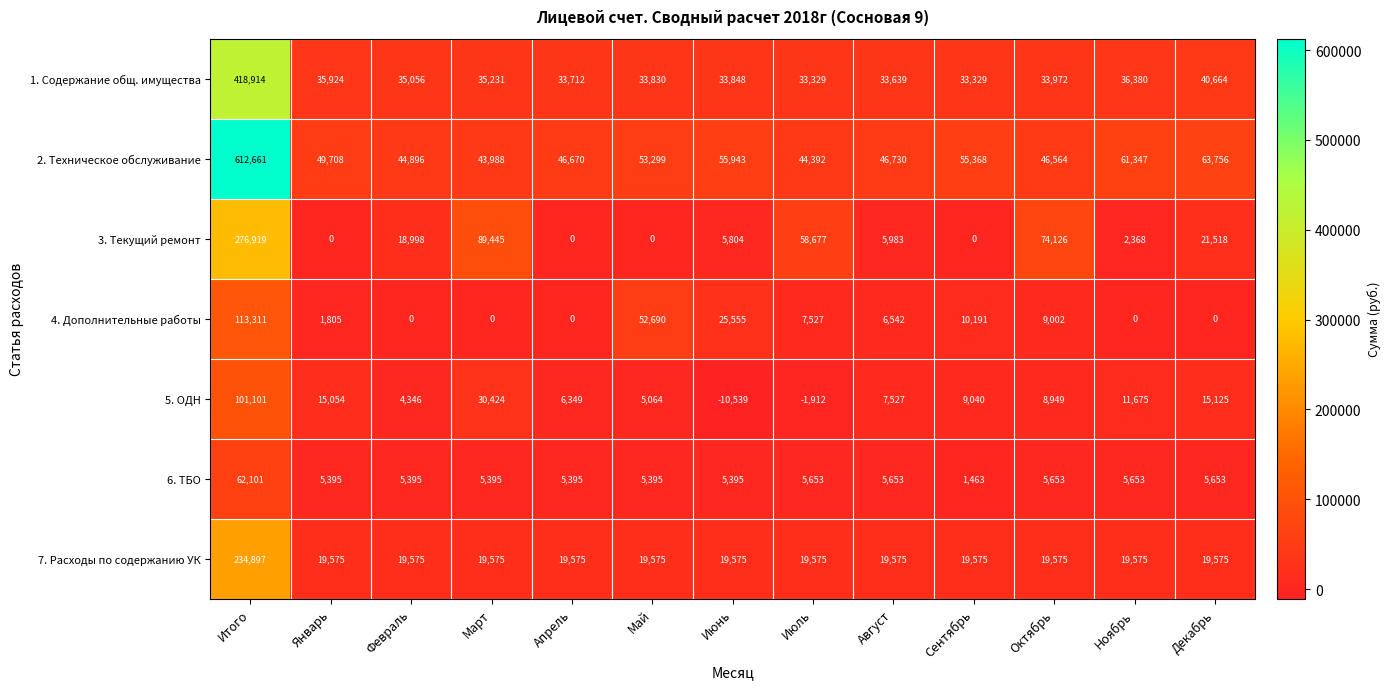

True or false: 5. ОДН has a value of 12253 at Август.

False